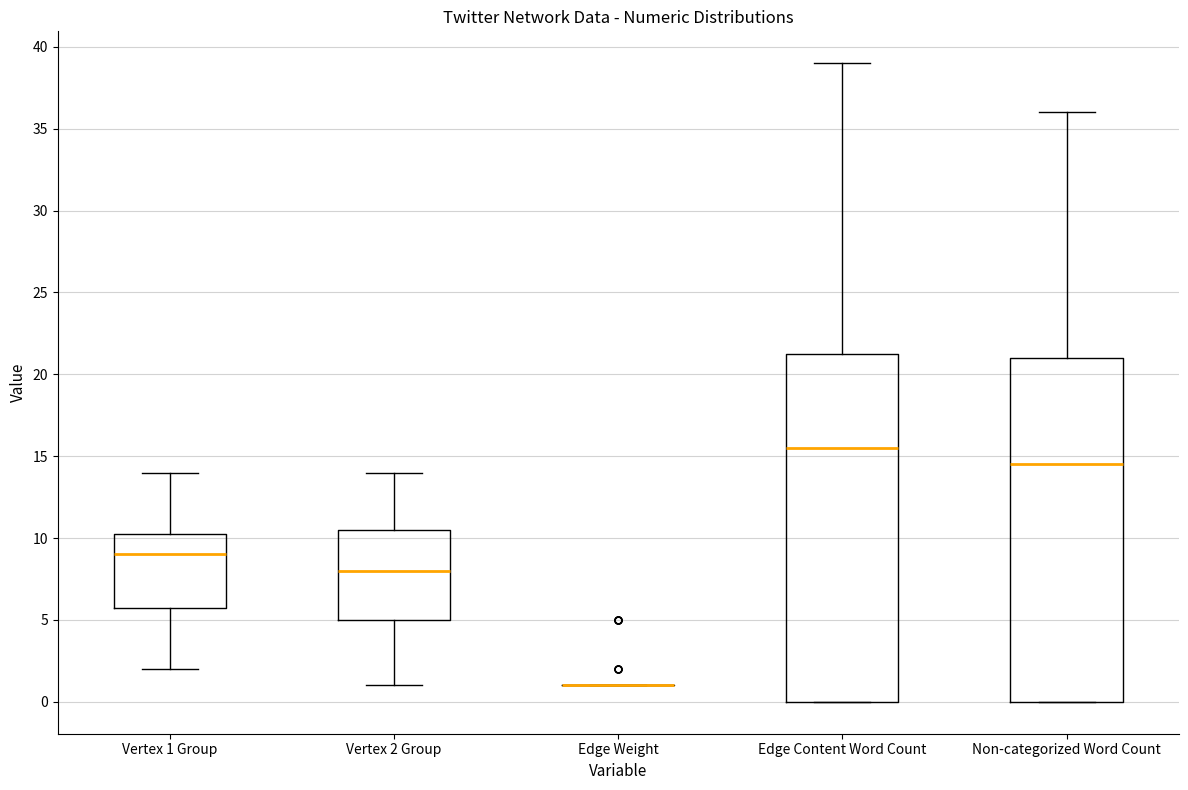

Reading left to right, transcribe this box plot: for each box, give where its median line is, the range the box spans, and where its two whiskers end, as read against the y-axis. The values are not printed on the chart, so give them approximately, as read against the axis.

Vertex 1 Group: median 9.0, box 6.0 to 10.5, whiskers 2.0 to 14.0
Vertex 2 Group: median 8.0, box 5.0 to 10.5, whiskers 1.0 to 14.0
Edge Weight: box collapsed to a line at 1.0, whiskers 1.0 to 1.0
Edge Content Word Count: median 15.5, box 0.0 to 21.5, whiskers 0.0 to 39.0
Non-categorized Word Count: median 14.5, box 0.0 to 21.0, whiskers 0.0 to 36.0